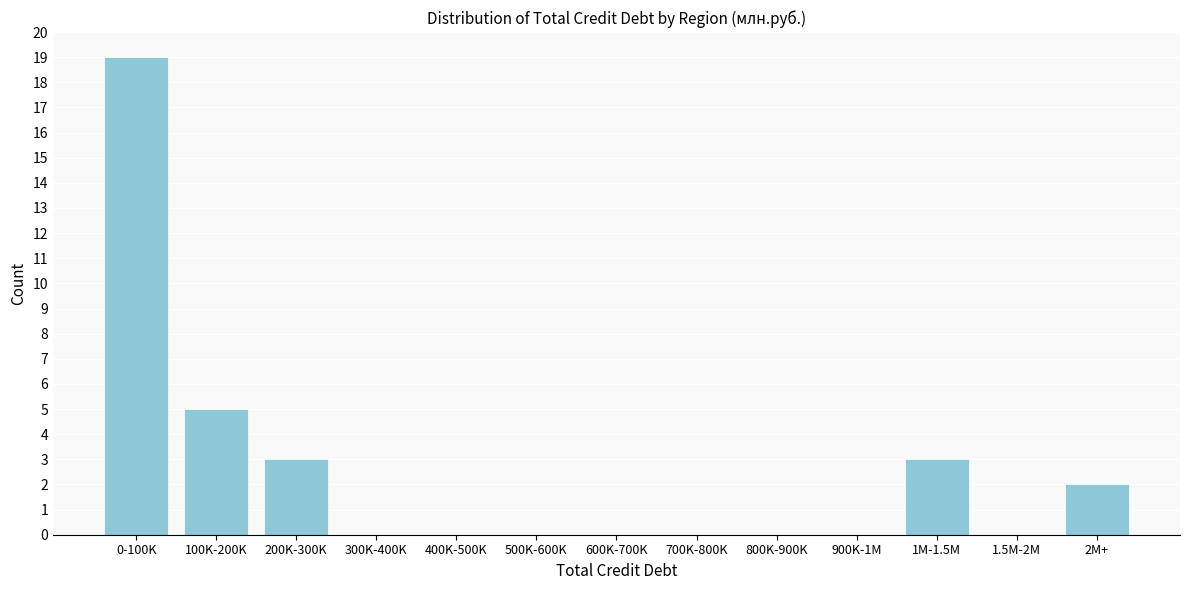

Reading right to left, list all the values displayed in this chart.

2M+=2	1.5M-2M=0	1M-1.5M=3	900K-1M=0	800K-900K=0	700K-800K=0	600K-700K=0	500K-600K=0	400K-500K=0	300K-400K=0	200K-300K=3	100K-200K=5	0-100K=19